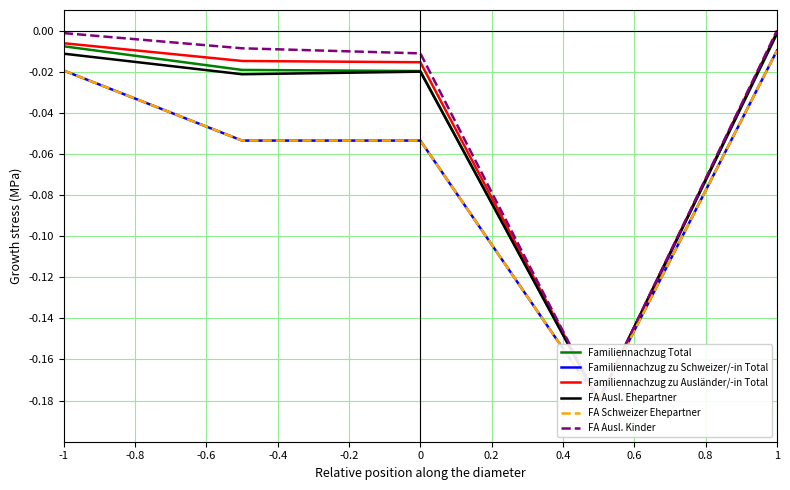

The Familiennachzug Total series shows -0.0 at -0.8. True or false?

False